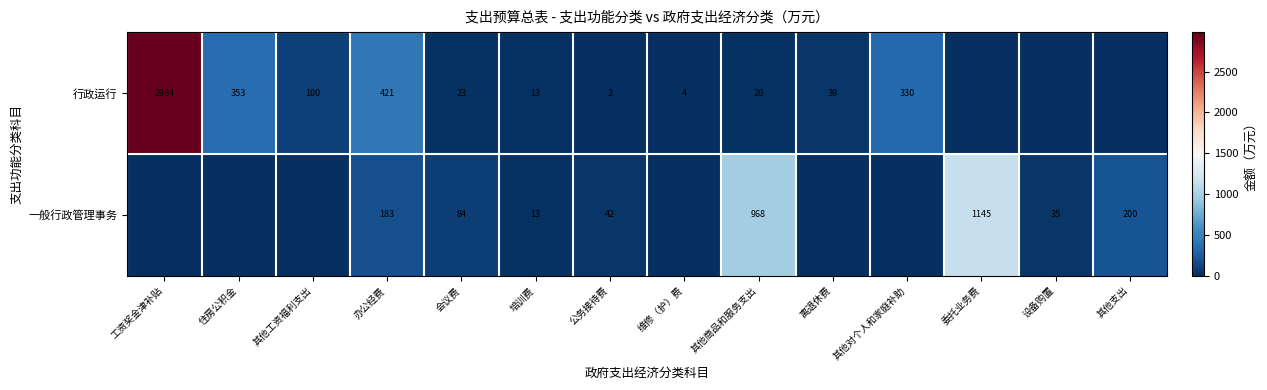

What is the sum of the 行政运行 values at 会议费 and 公务接待费?

25